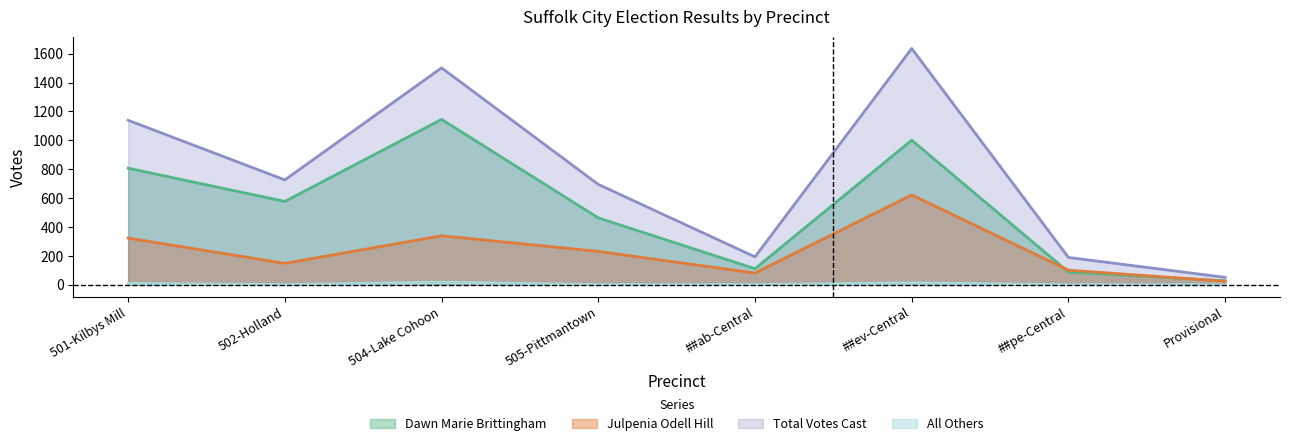

What is the difference between the Total Votes Cast values at Provisional and ##ev-Central?

1585